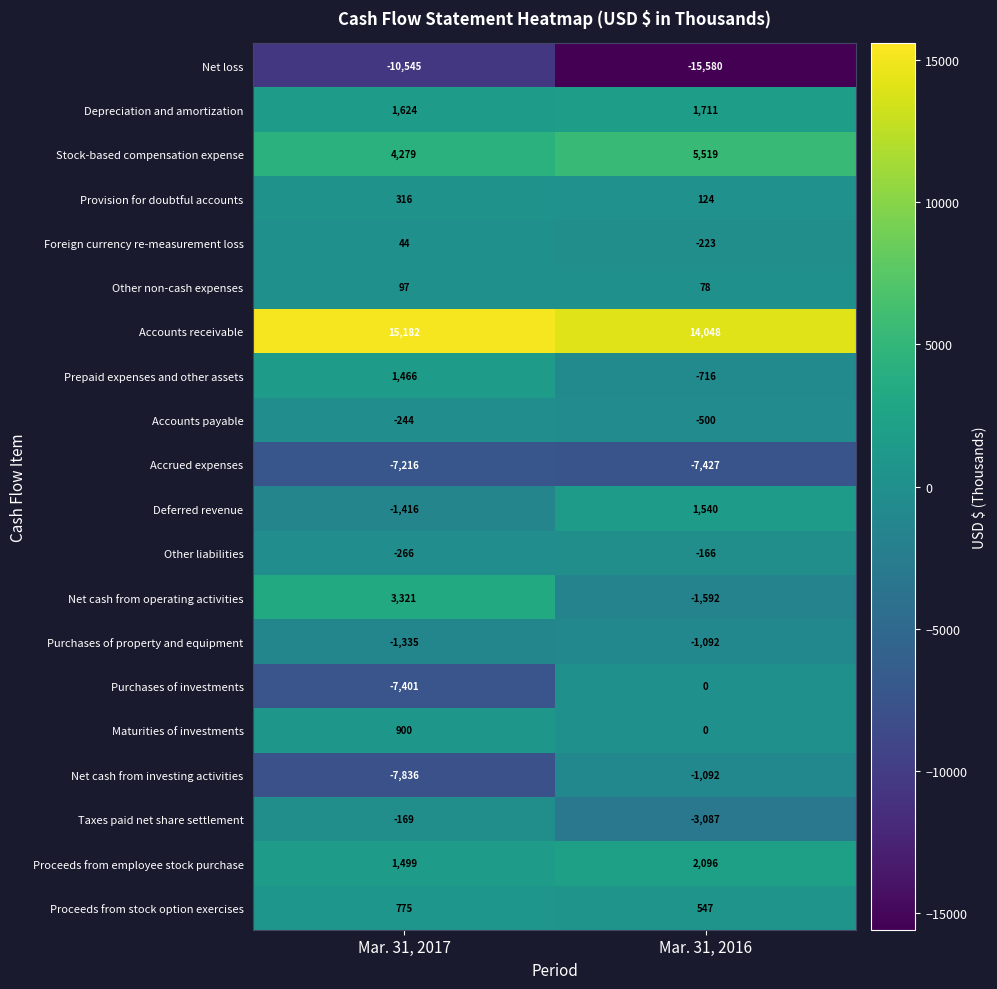

At which label does Foreign currency re-measurement loss reach its peak?

Mar. 31, 2017